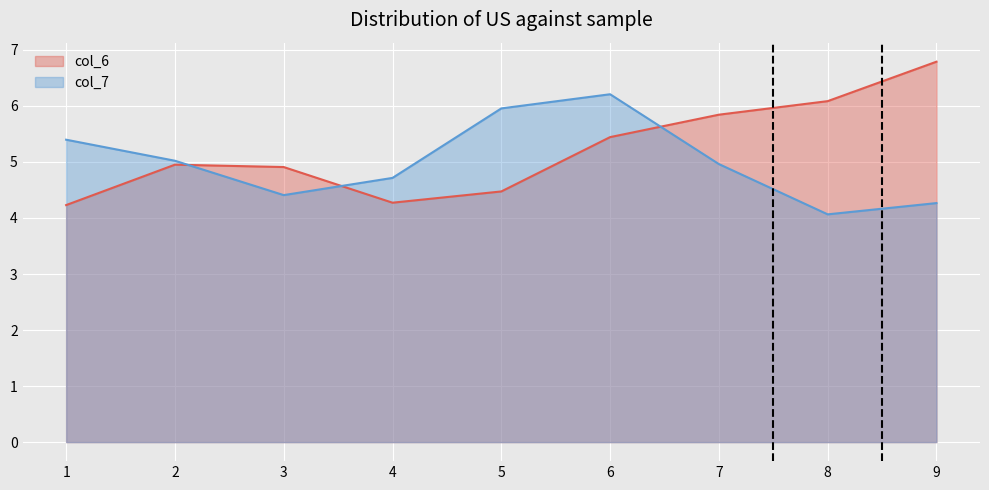

What is the difference between the highest and lowest values at 5?

1.5